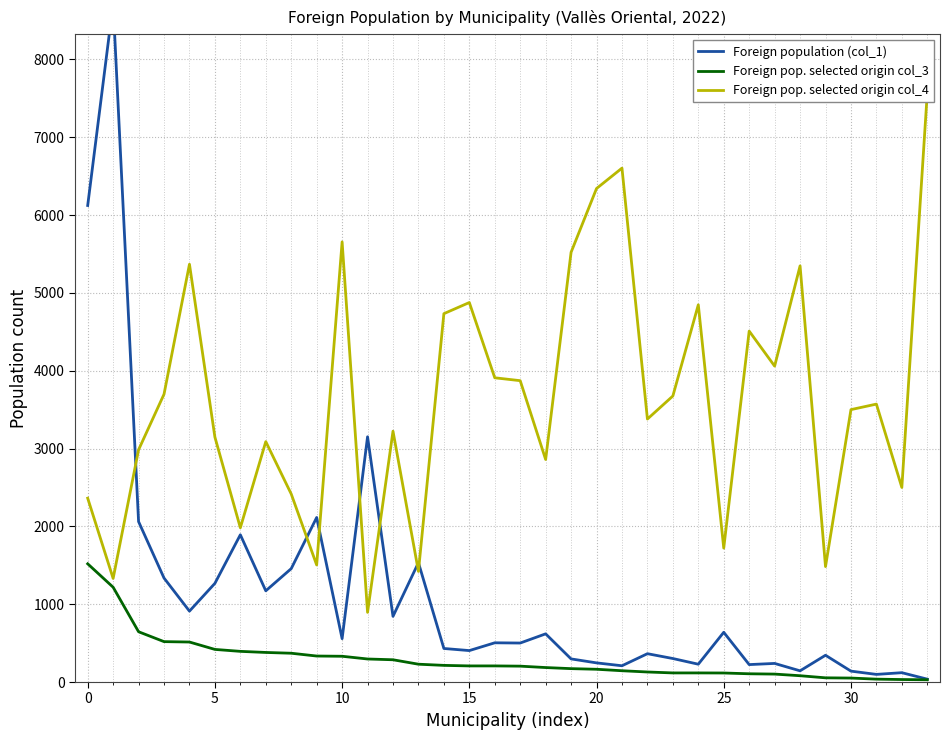

True or false: Foreign population (col_1) has a value of 344 at 29.

True